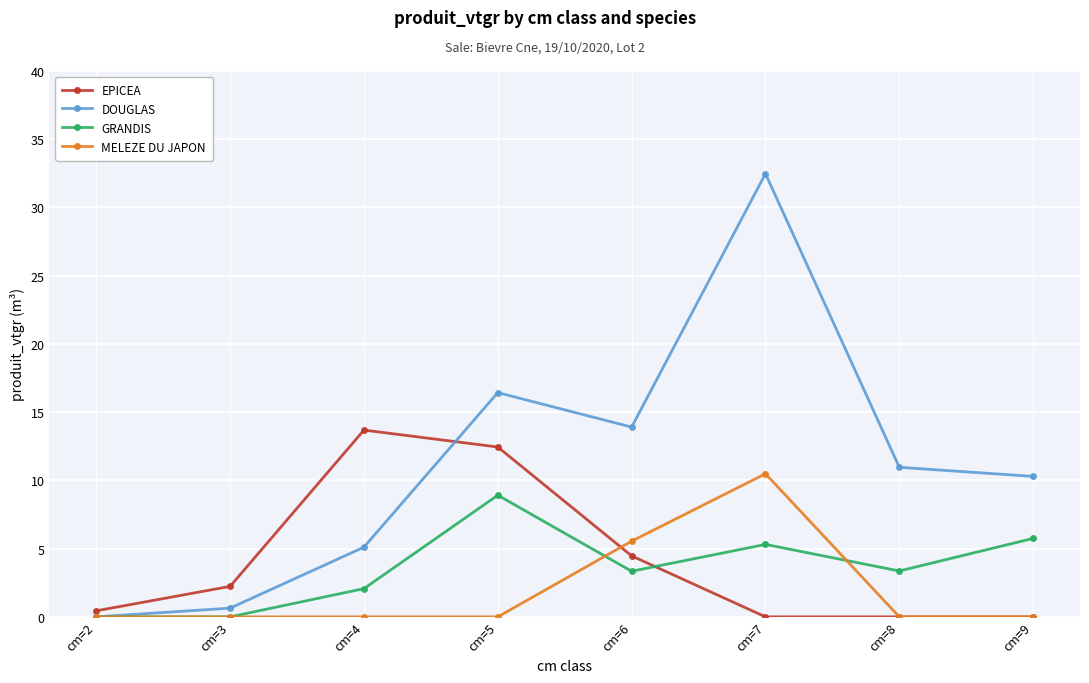

At which category does the chart reach its peak across all series?

cm=7